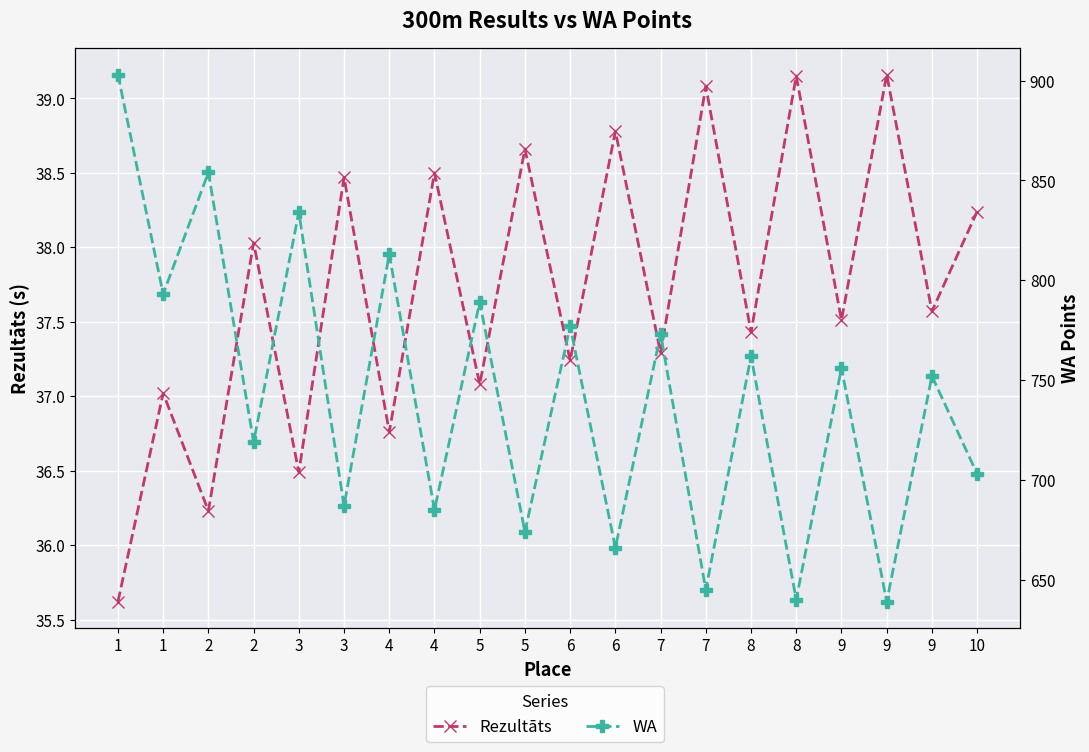

The Rezultāts series shows 39.1 at 7. True or false?

True